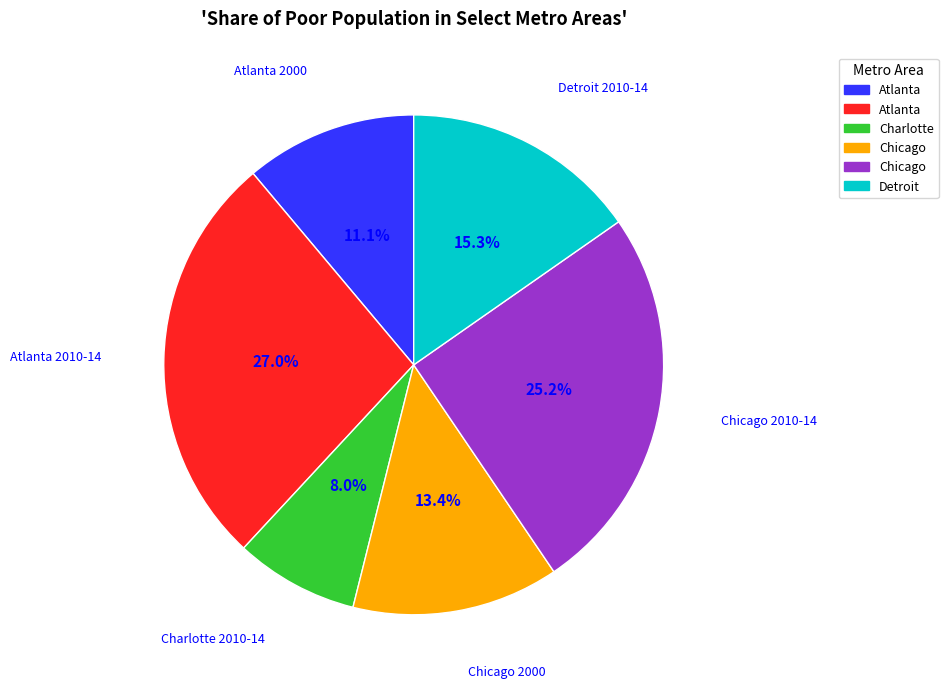

How many slices are in this pie chart?

6